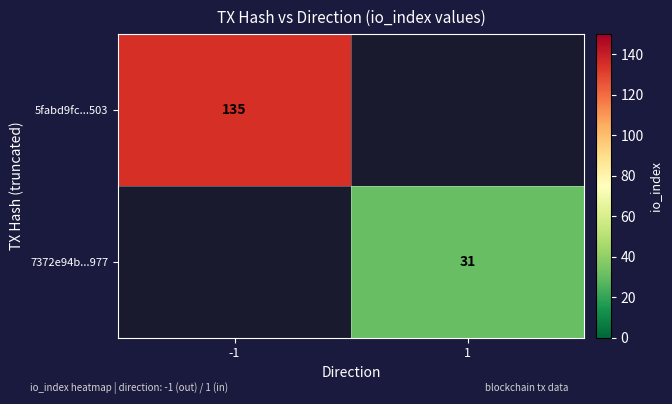

At which category does the chart reach its peak across all series?

-1